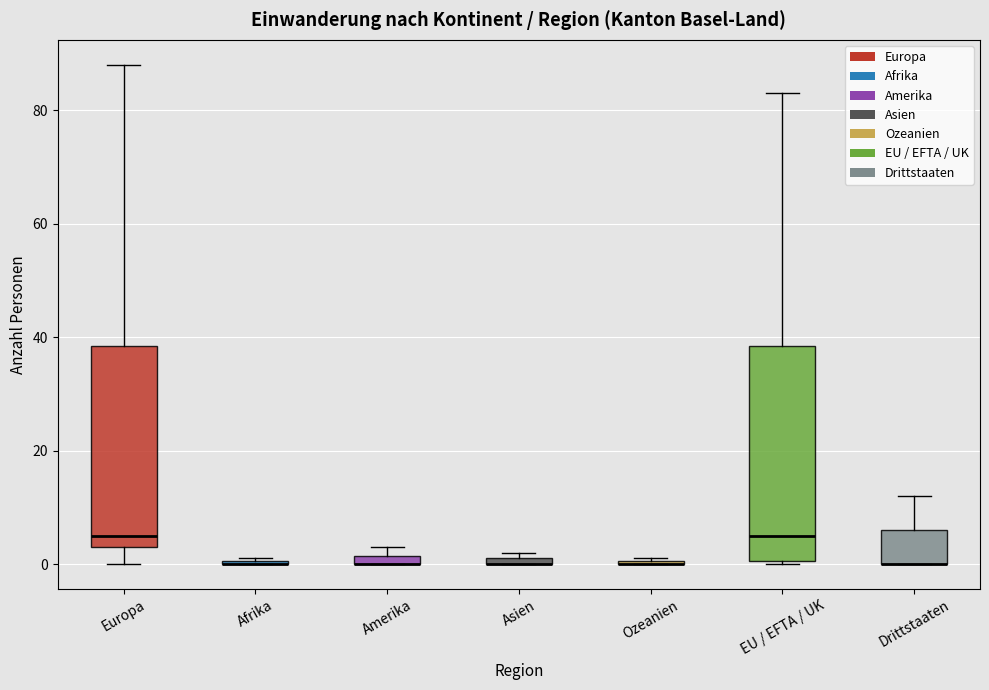

Where is the lower edge of the box for EU / EFTA / UK on the y-axis? The values are not printed on the chart, so give them approximately, as read against the axis.

0